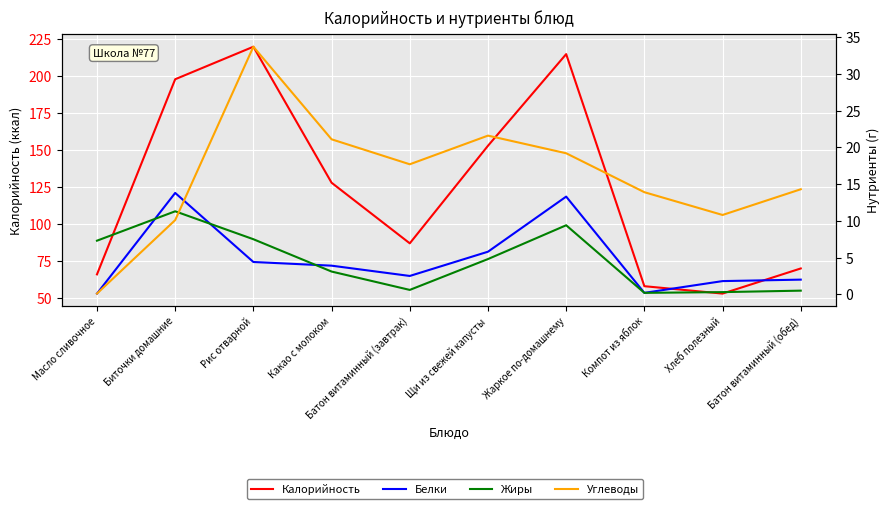

Where is the first local maximum for Калорийность?

Рис отварной